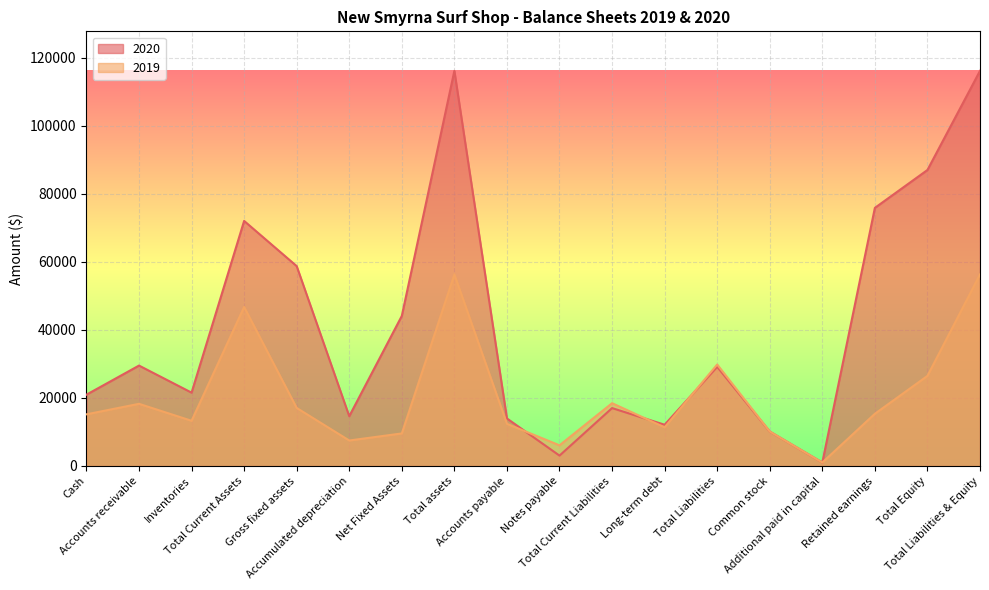

What is the label of the 10th point from the right?

Accounts payable